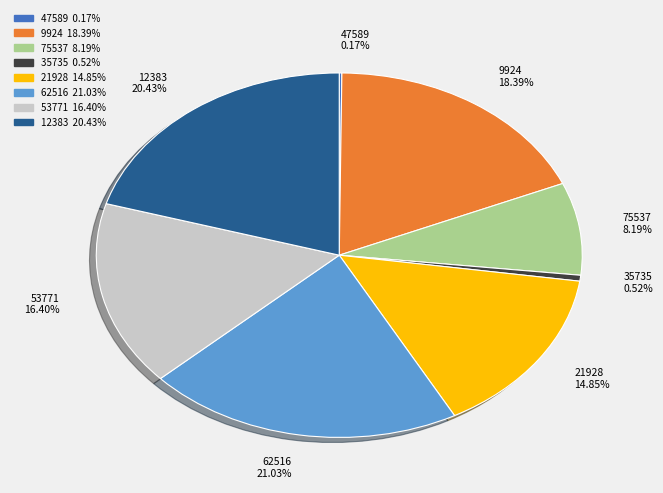

Is there any slice that represents more than half of the pie?

No